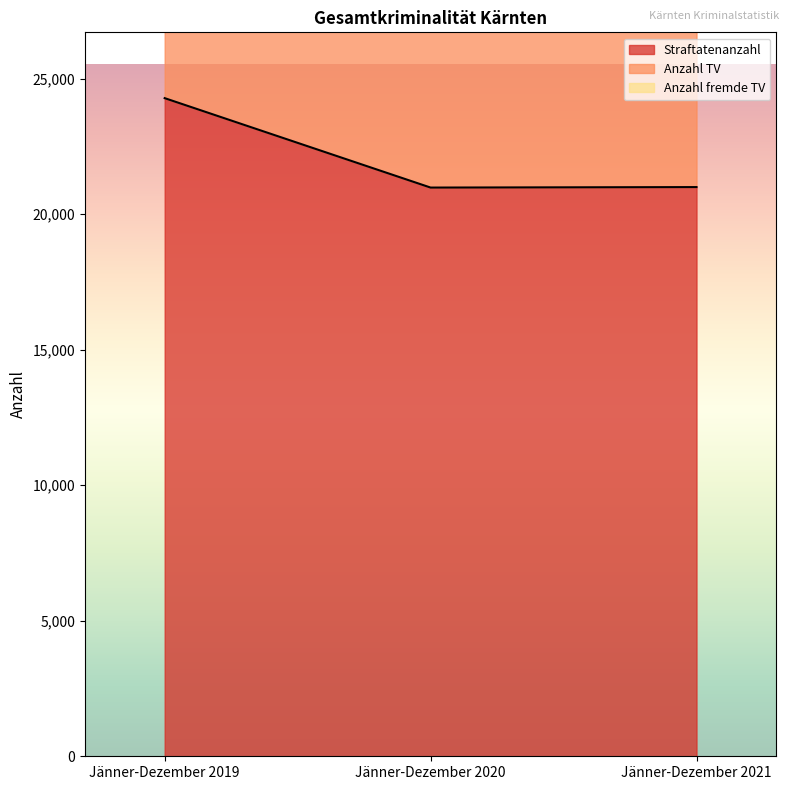

What is the total value across all series at Jänner-Dezember 2021?

61472